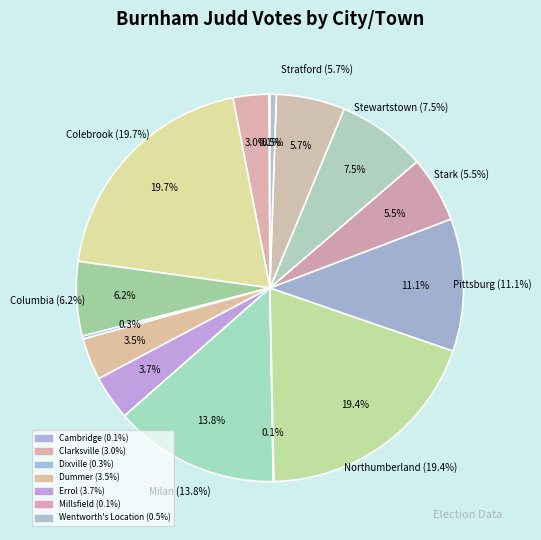

The Northumberland slice represents 31% of the pie. True or false?

False